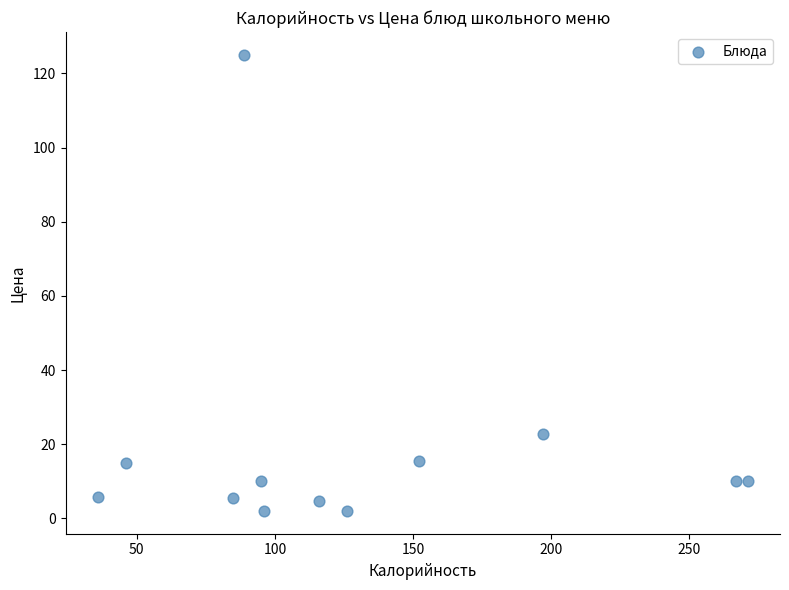

What is the range of Y values (max minus min)?

123.0